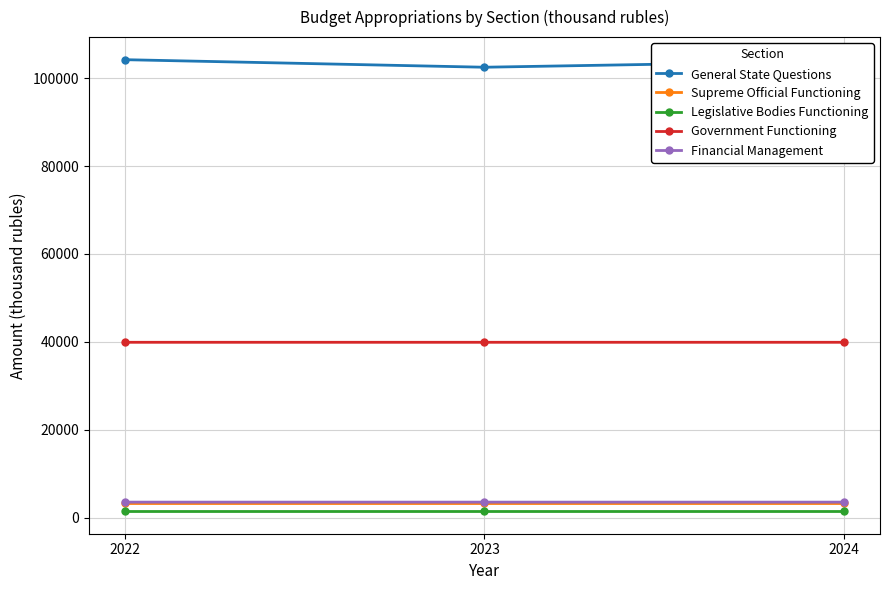

What is the minimum value for General State Questions?

102481.3